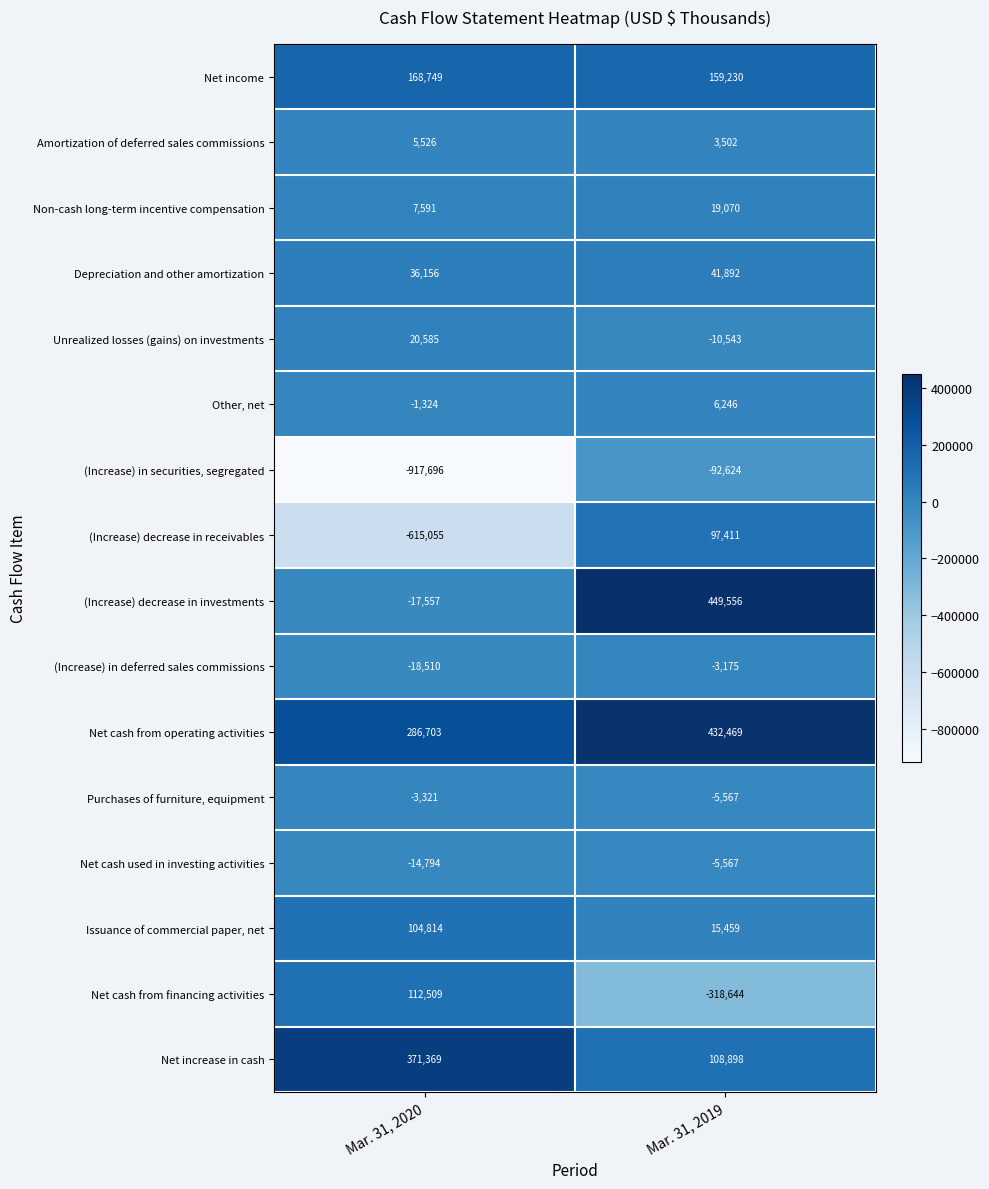

At which category is the sum across all series the highest?

Mar. 31, 2019